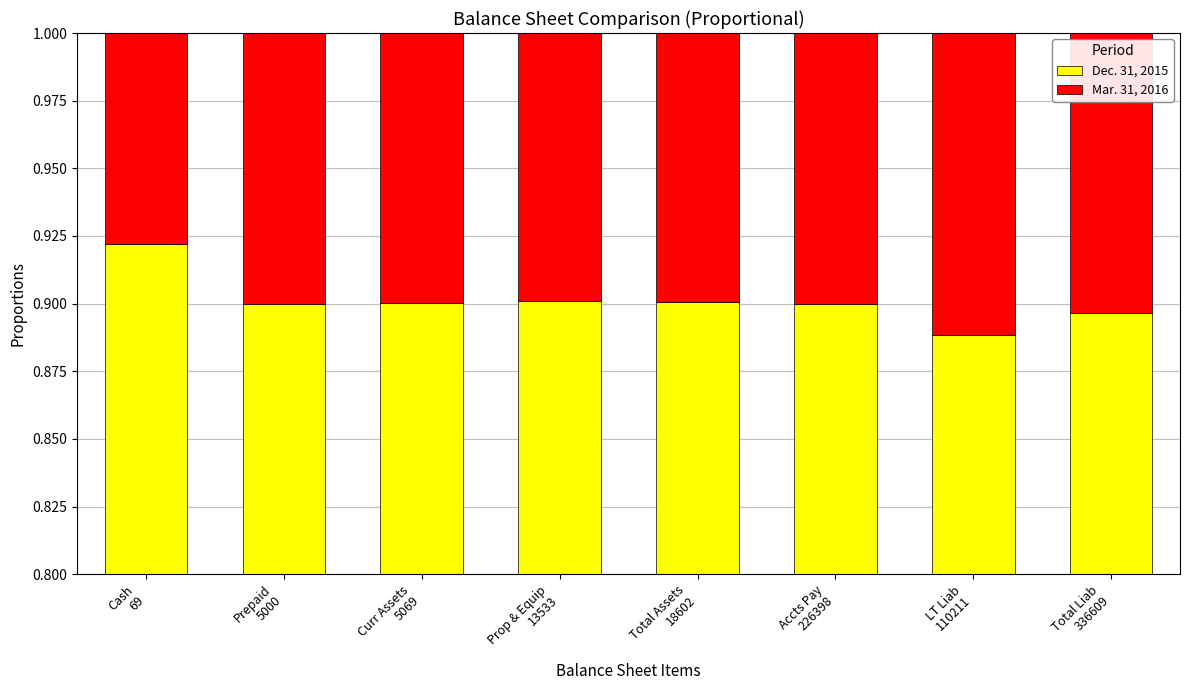

List the series in order of their overall mean, highest first.

Dec. 31, 2015, Mar. 31, 2016